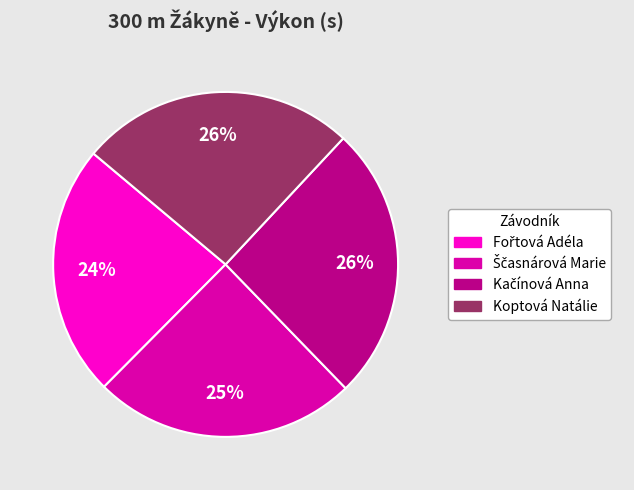

Is there any slice that represents more than half of the pie?

No